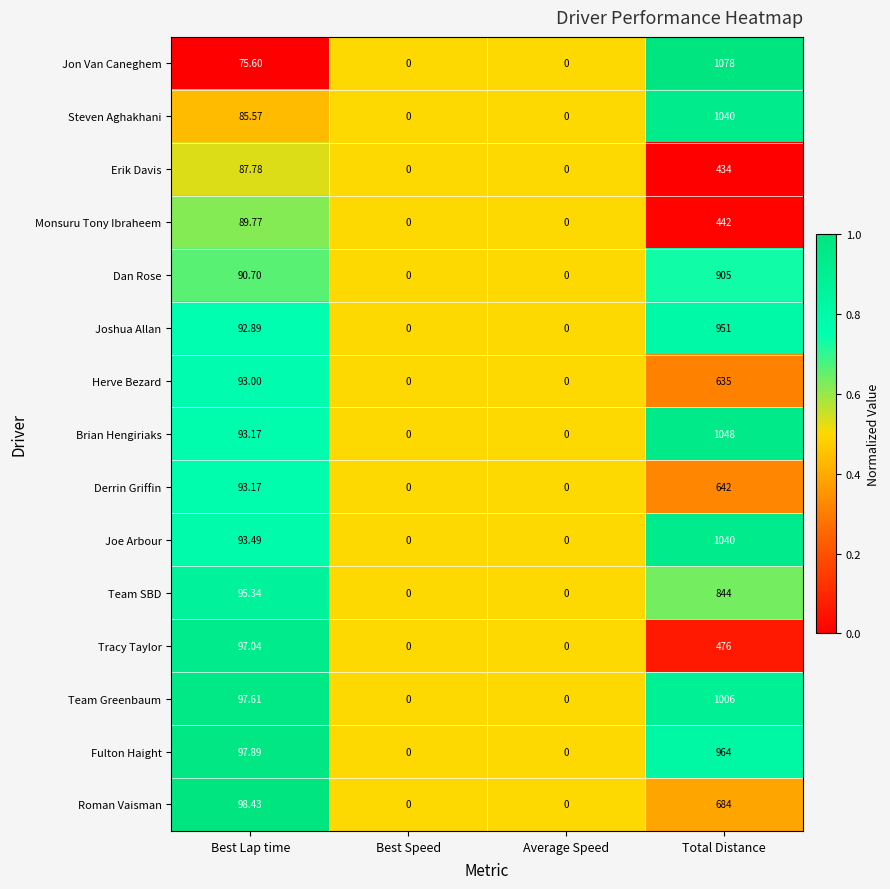

Which series has the largest range (max minus min)?

Jon Van Caneghem